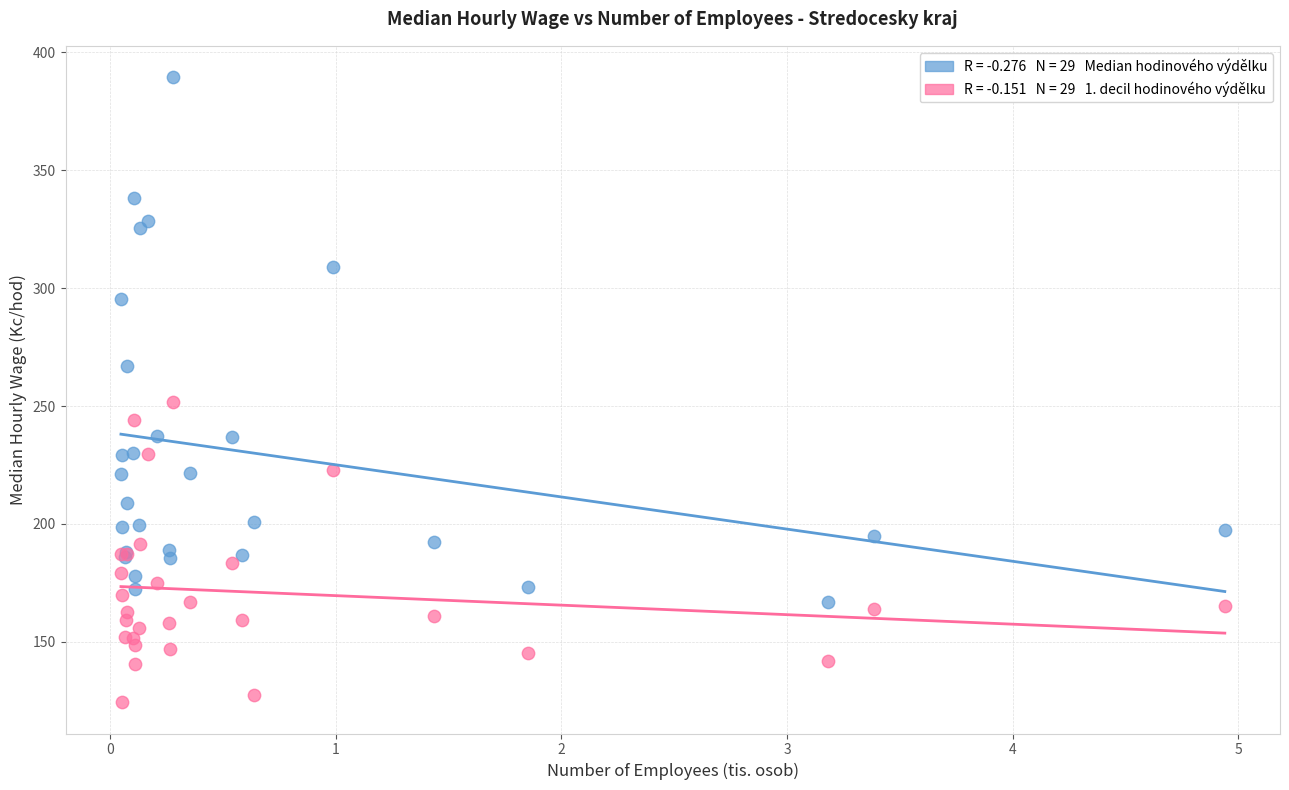

Across all series, what Y value is closest to 256?

251.5